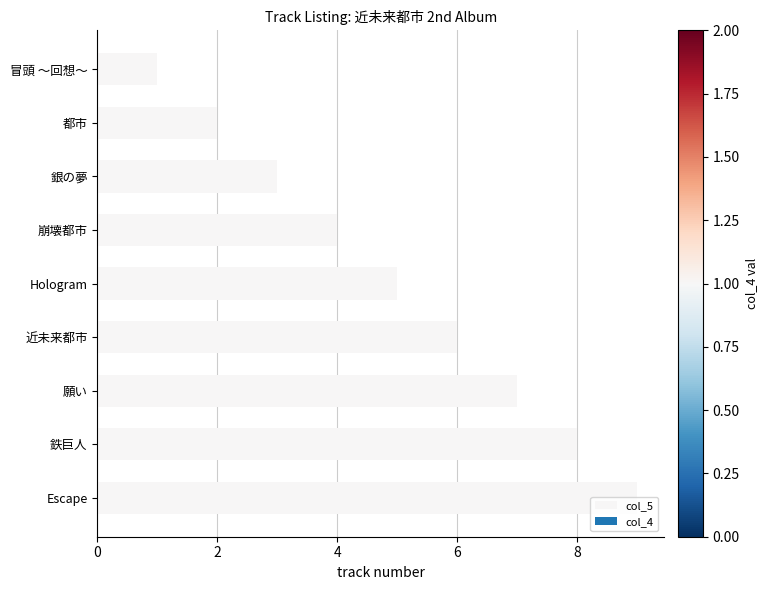

The value at 近未来都市 is 2. True or false?

False